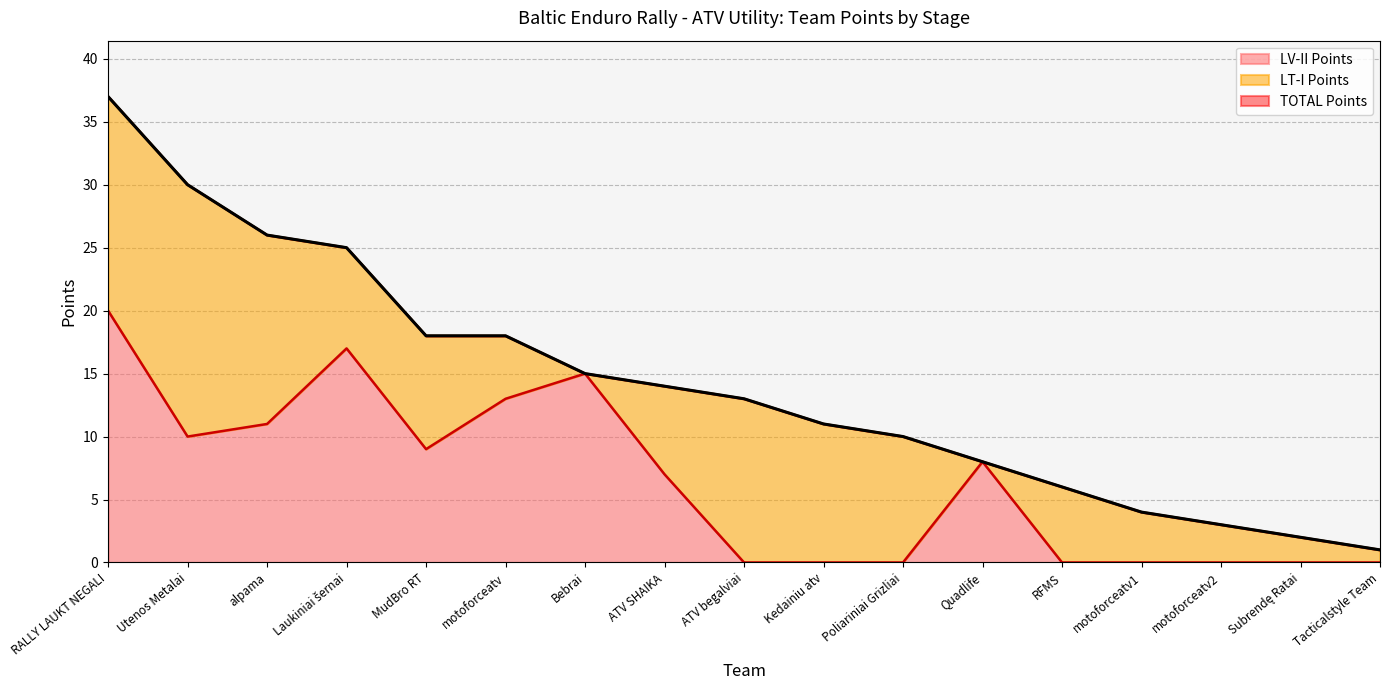

Reading left to right, extract all data points from this chart.

TOTAL Points: 37	30	26	25	18	18	15	14	13	11	10	8	6	4	3	2	1
LV-II Points: 20	10	11	17	9	13	15	7	0	0	0	8	0	0	0	0	0